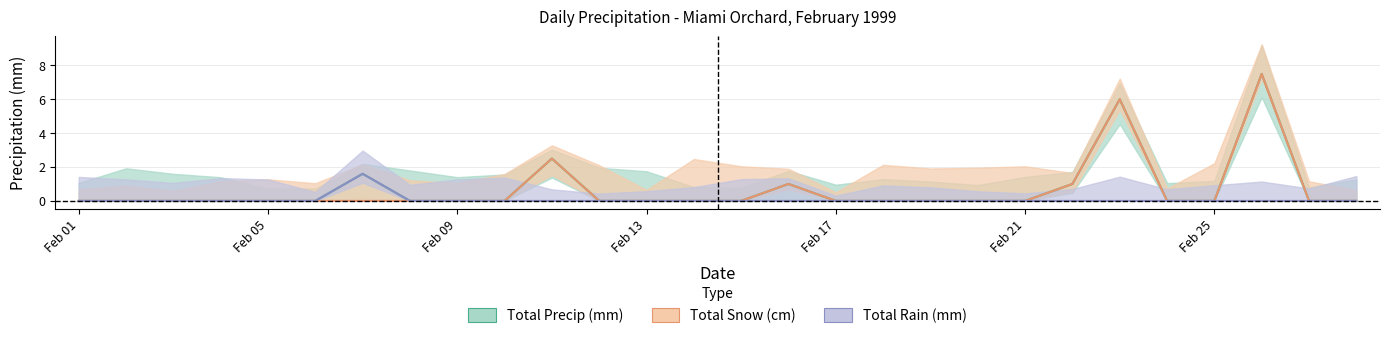

How many data points does each series have?

28